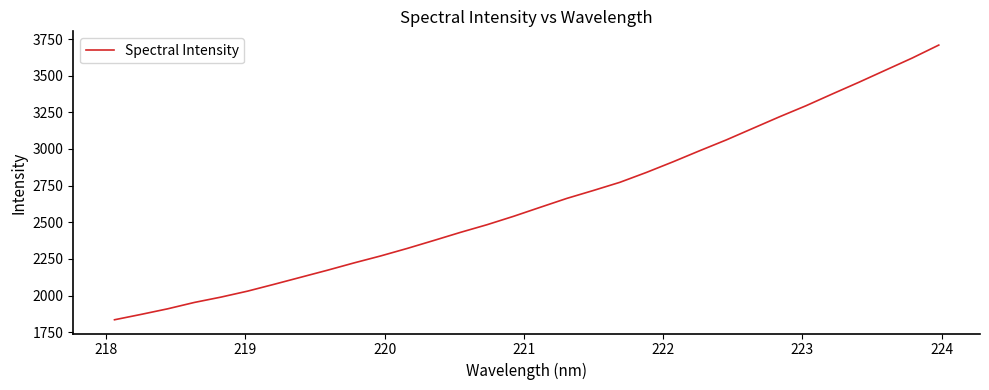

What is the minimum value shown in the chart?

1834.6